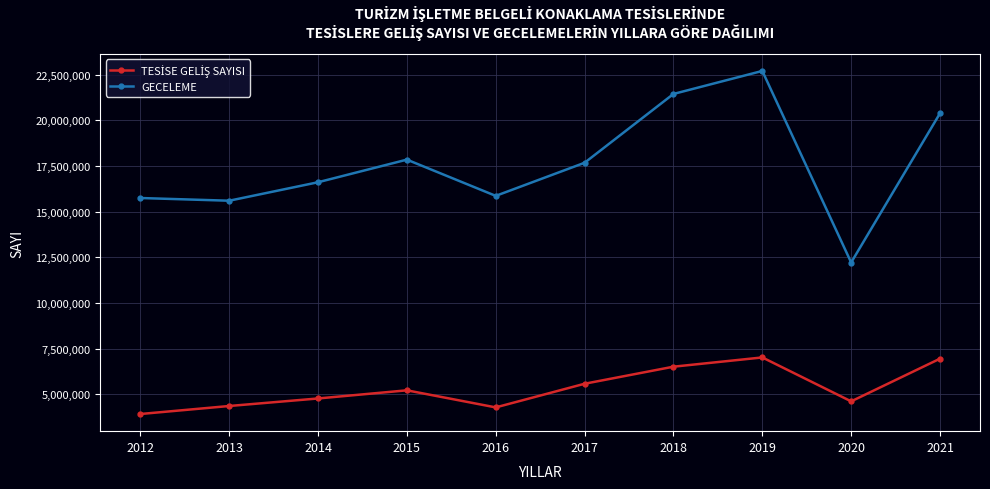

Which series has the widest spread of values?

GECELEME